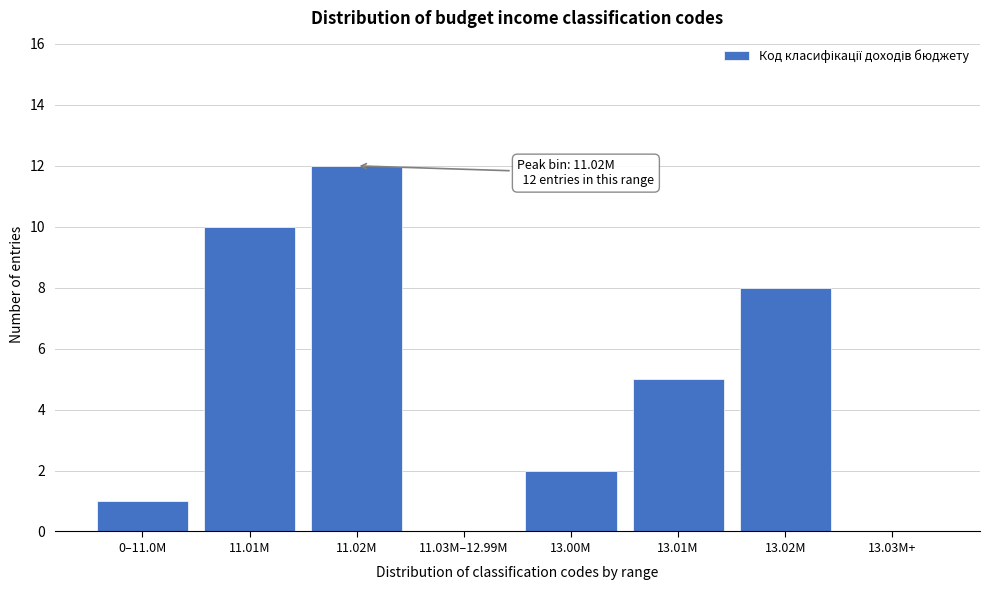

Reading left to right, what are all the values shown in this chart?

0–11.0M=1	11.01M=10	11.02M=12	11.03M–12.99M=0	13.00M=2	13.01M=5	13.02M=8	13.03M+=0